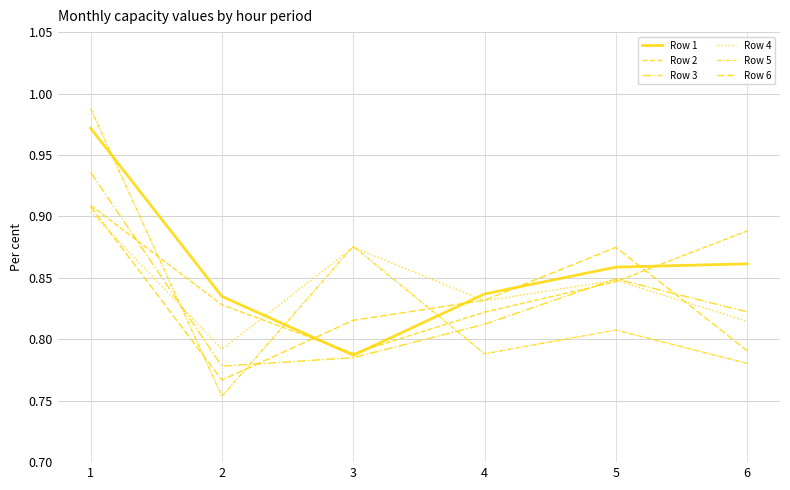

Does the chart have visible grid lines?

Yes